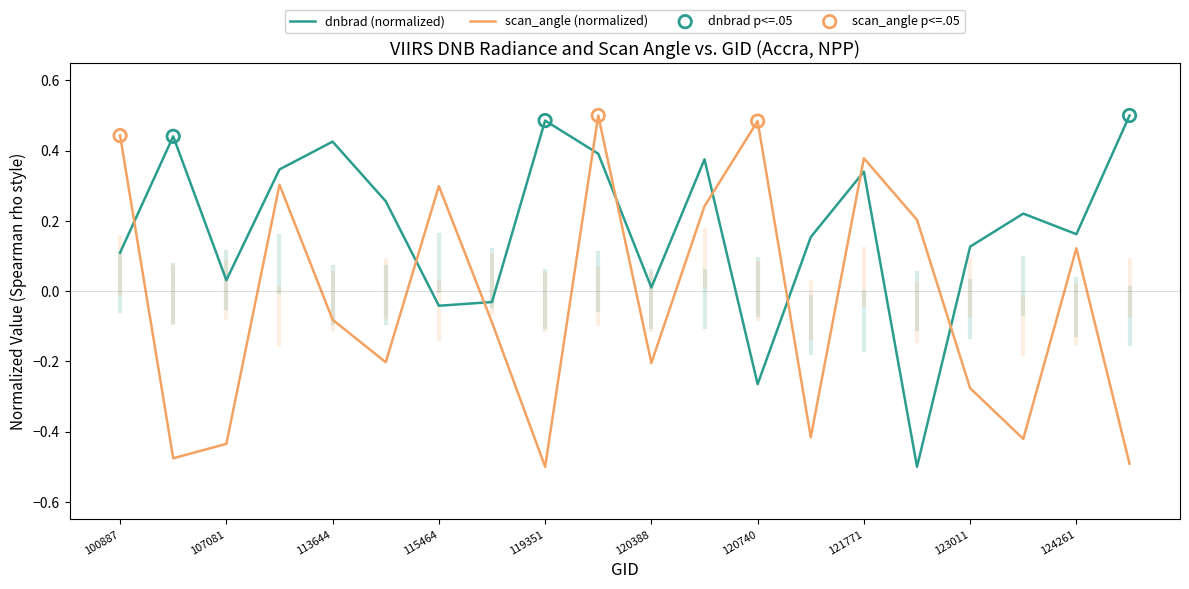

Which series has the largest total across all categories?

dnbrad (normalized)